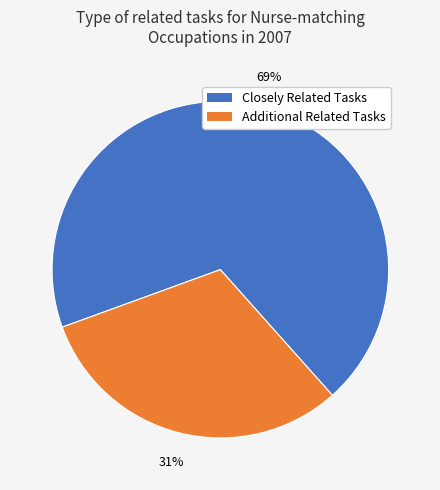

Rank the categories by value from highest to lowest.

Closely Related Tasks, Additional Related Tasks